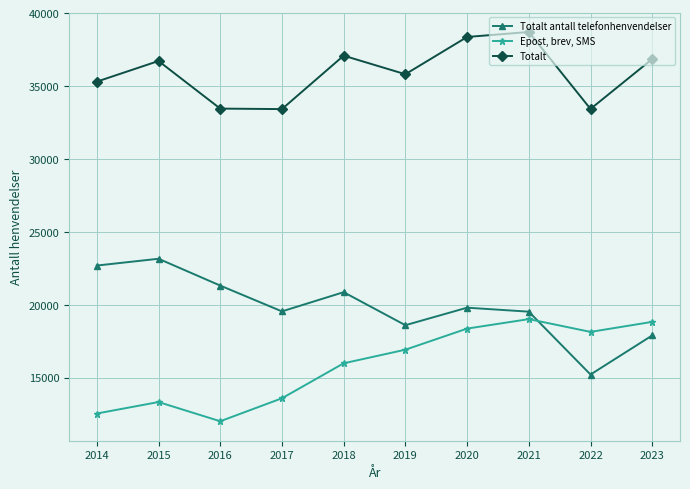

What is the highest value of the Totalt series?

38701